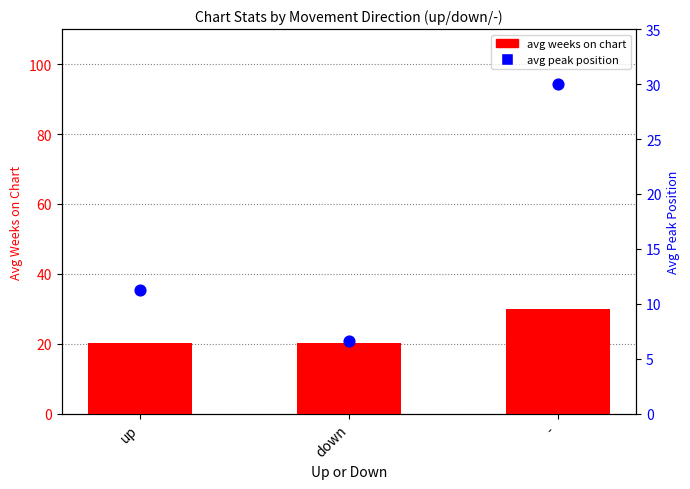

Which series reaches the minimum Y coordinate?

avg peak position